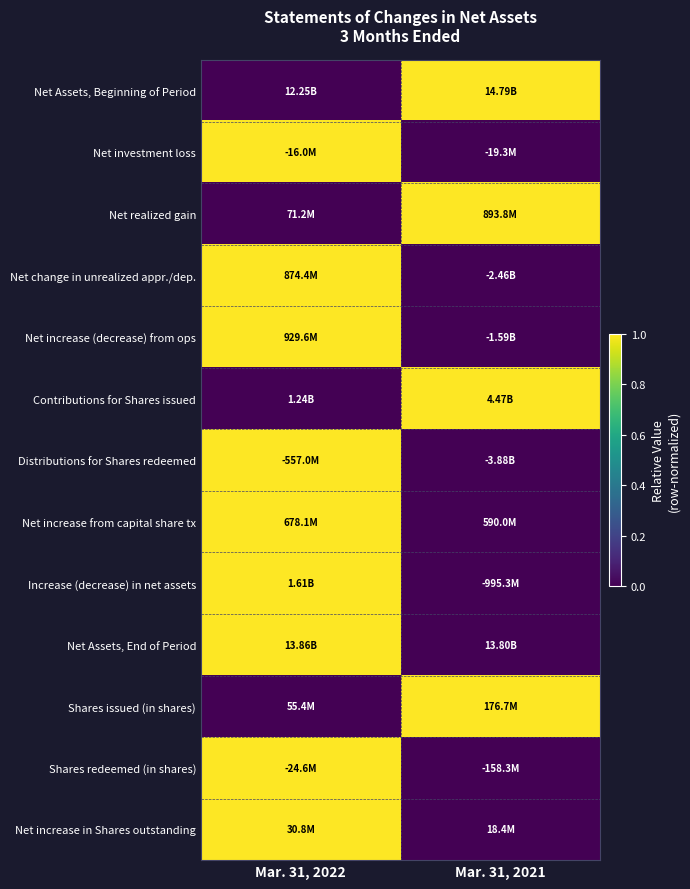

Between Mar. 31, 2021 and Mar. 31, 2022, which is larger?

Mar. 31, 2021